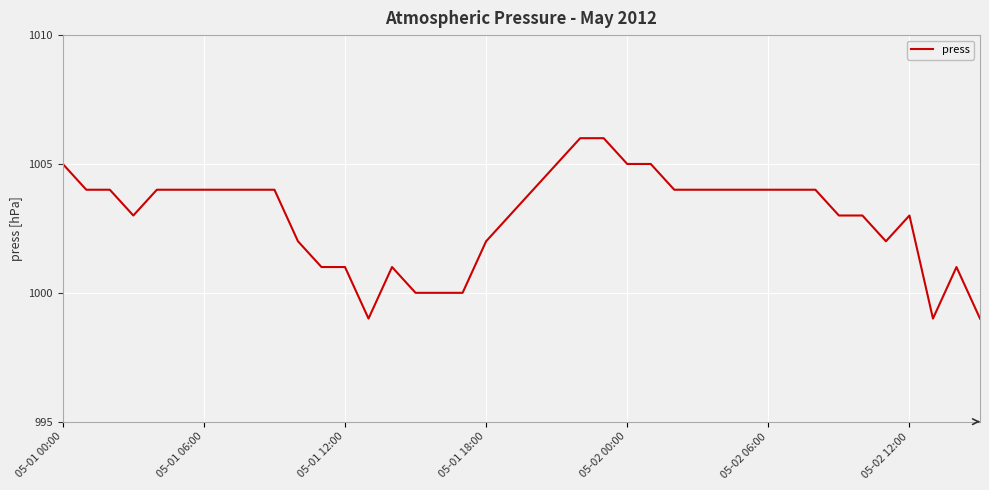

What is the minimum value shown in the chart?

999